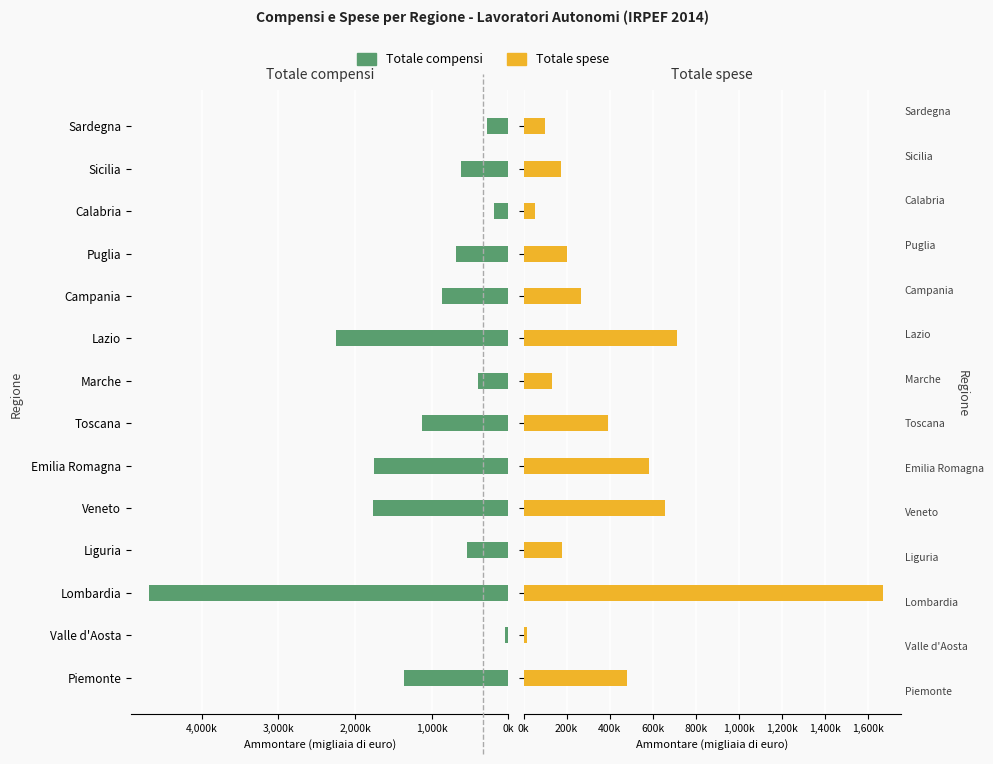

What is the sum of the Totale spese values at Sicilia and Toscana?

566558